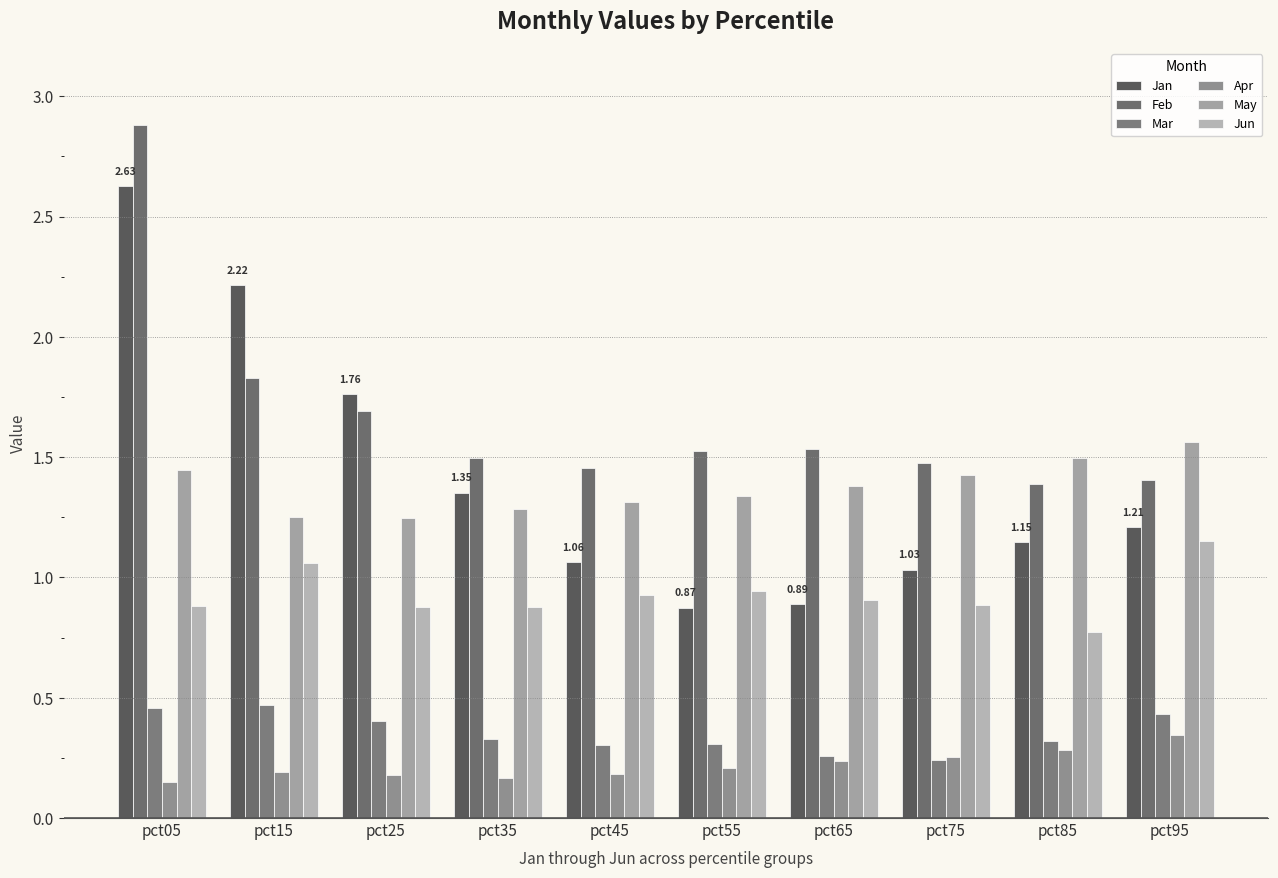

Reading right to left, what are all the values shown in this chart?

Jan: 1.2	1.1	1.0	0.9	0.9	1.1	1.4	1.8	2.2	2.6
Feb: 1.4	1.4	1.5	1.5	1.5	1.5	1.5	1.7	1.8	2.9
Mar: 0.4	0.3	0.2	0.3	0.3	0.3	0.3	0.4	0.5	0.5
Apr: 0.3	0.3	0.3	0.2	0.2	0.2	0.2	0.2	0.2	0.2
May: 1.6	1.5	1.4	1.4	1.3	1.3	1.3	1.2	1.3	1.4
Jun: 1.1	0.8	0.9	0.9	0.9	0.9	0.9	0.9	1.1	0.9